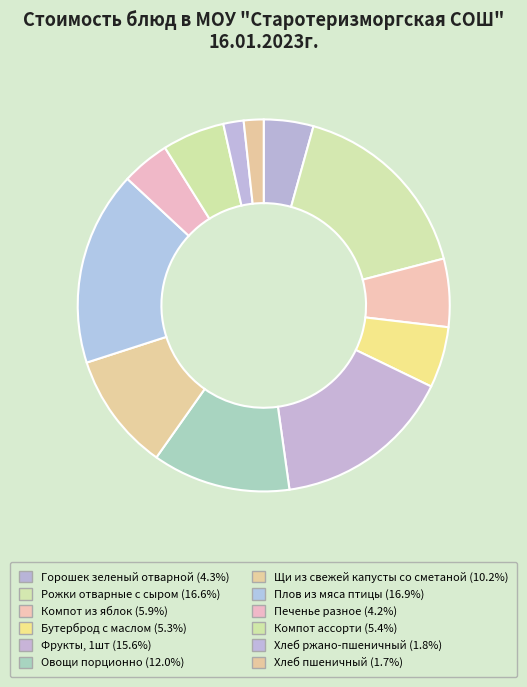

How many slices are in this pie chart?

12